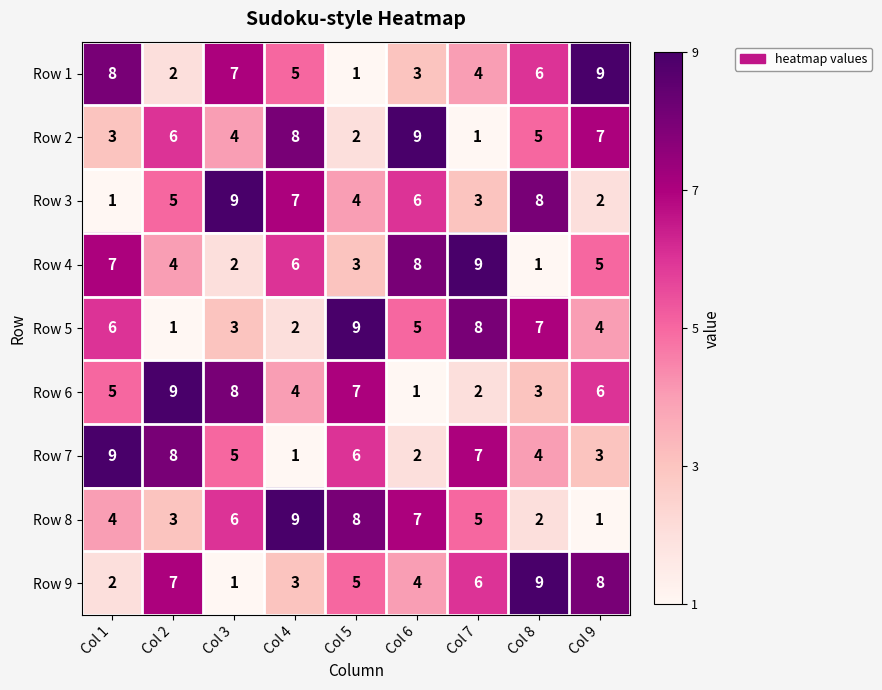

What is the average value of the Row 3 series?

5